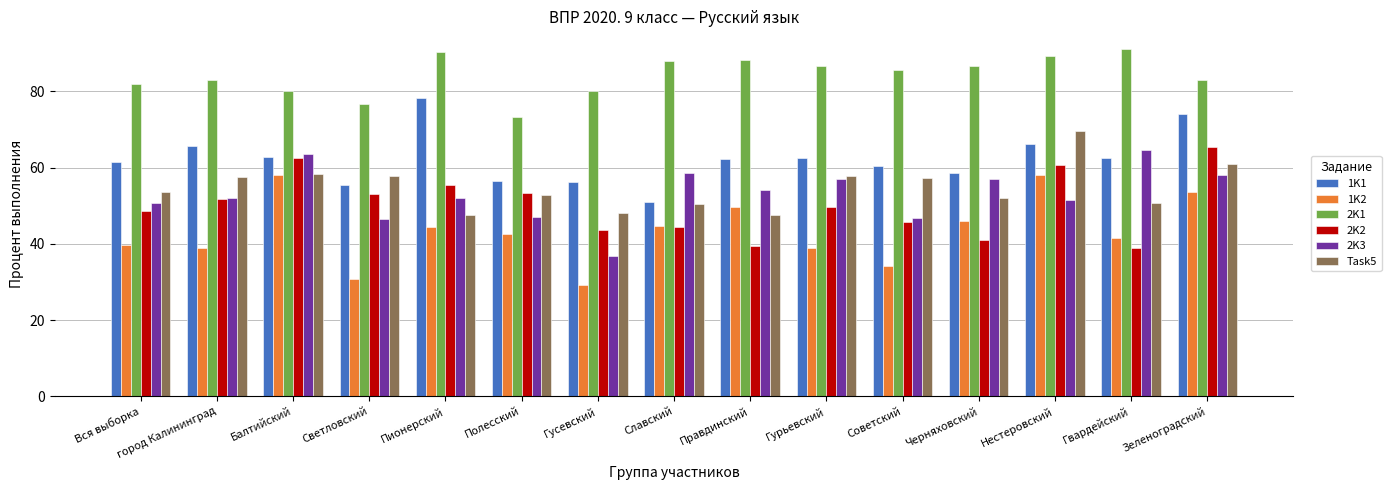

Is it true that 1K1 equals 61.4 at Вся выборка?

True